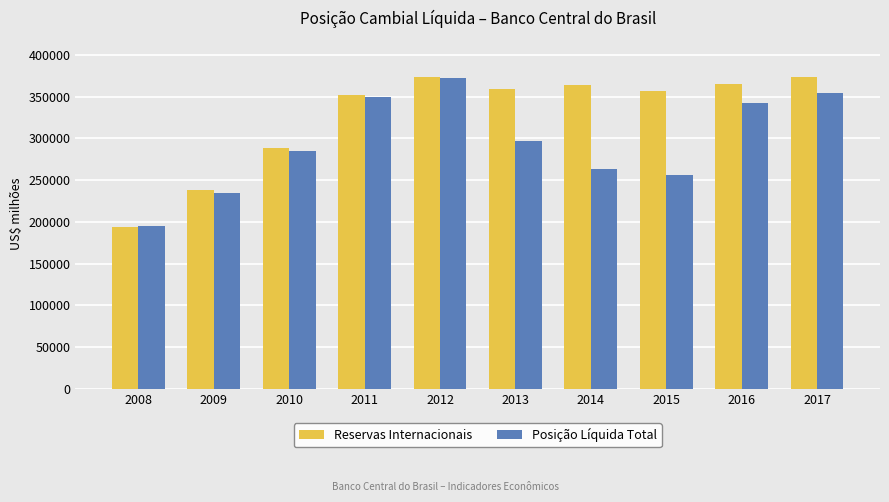

Which series has the largest range (max minus min)?

Reservas Internacionais